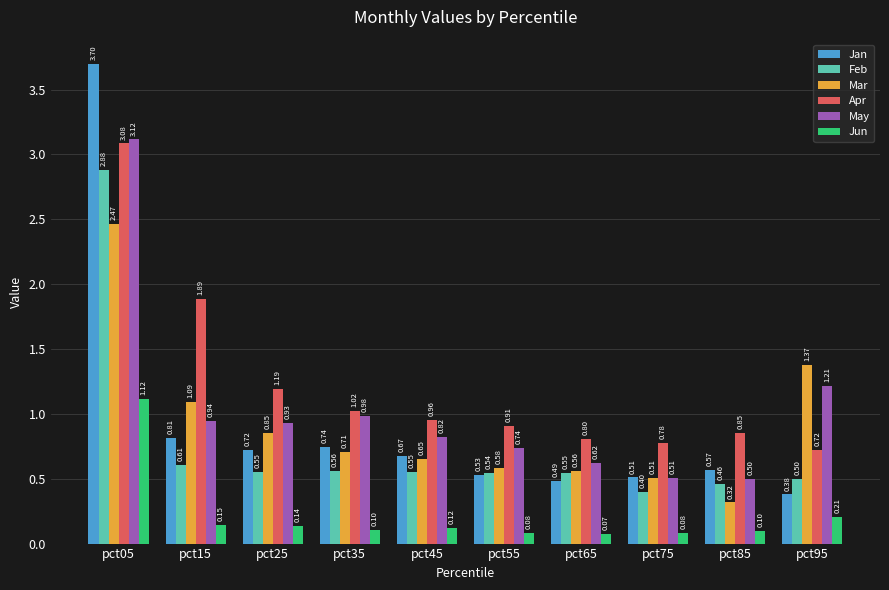

What are all the series names shown in the legend?

Jan, Feb, Mar, Apr, May, Jun